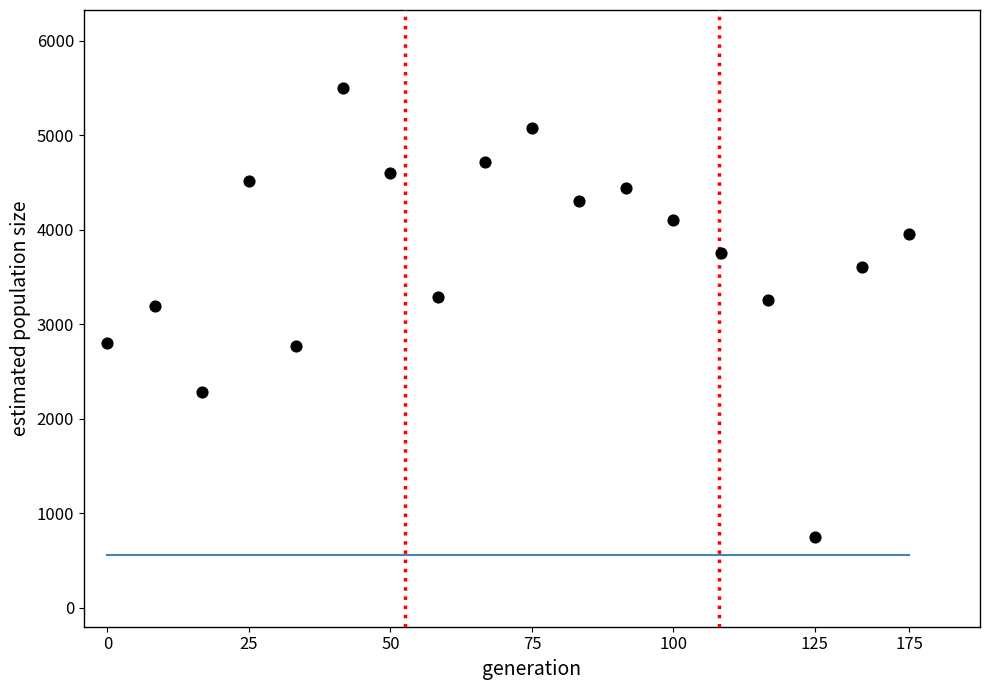

How many points are shown in the scatter plot?

18